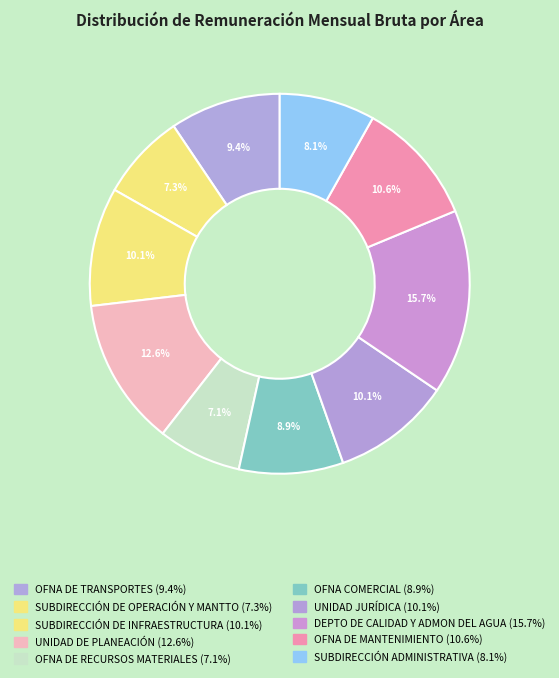

Count the number of slices in the pie.

10